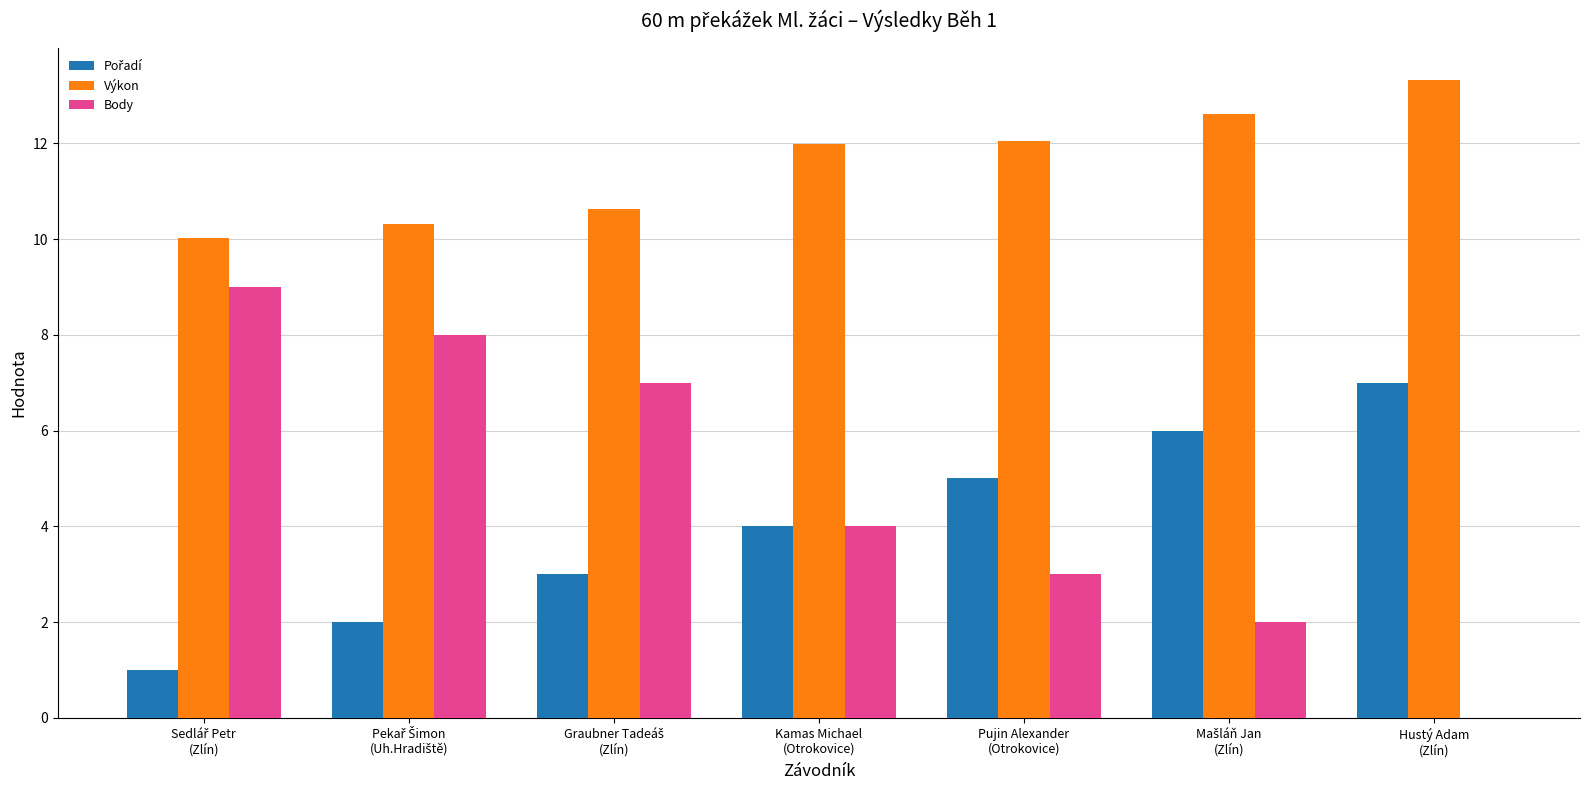

What is the maximum value for Body?

9.0